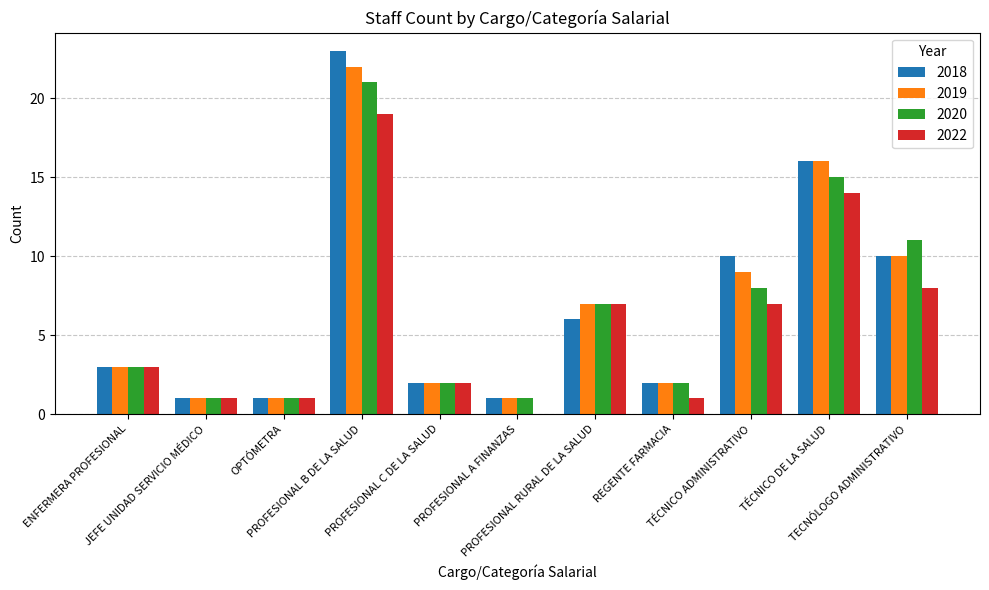

How many categories are shown in the chart?

11